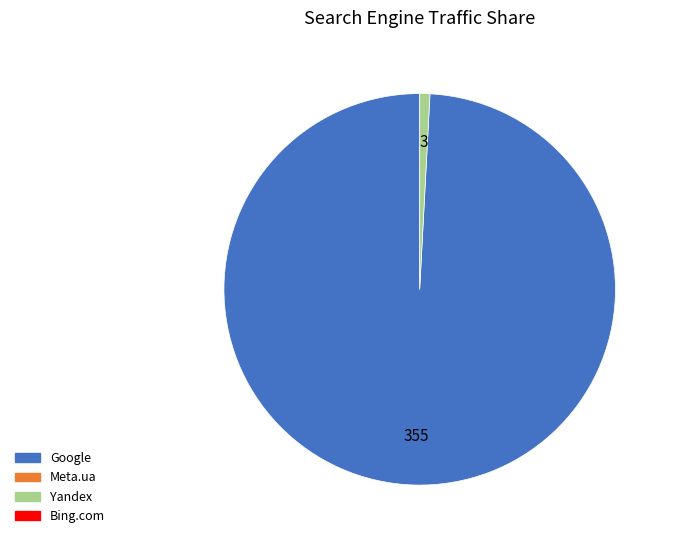

Does any single category account for the majority?

Yes